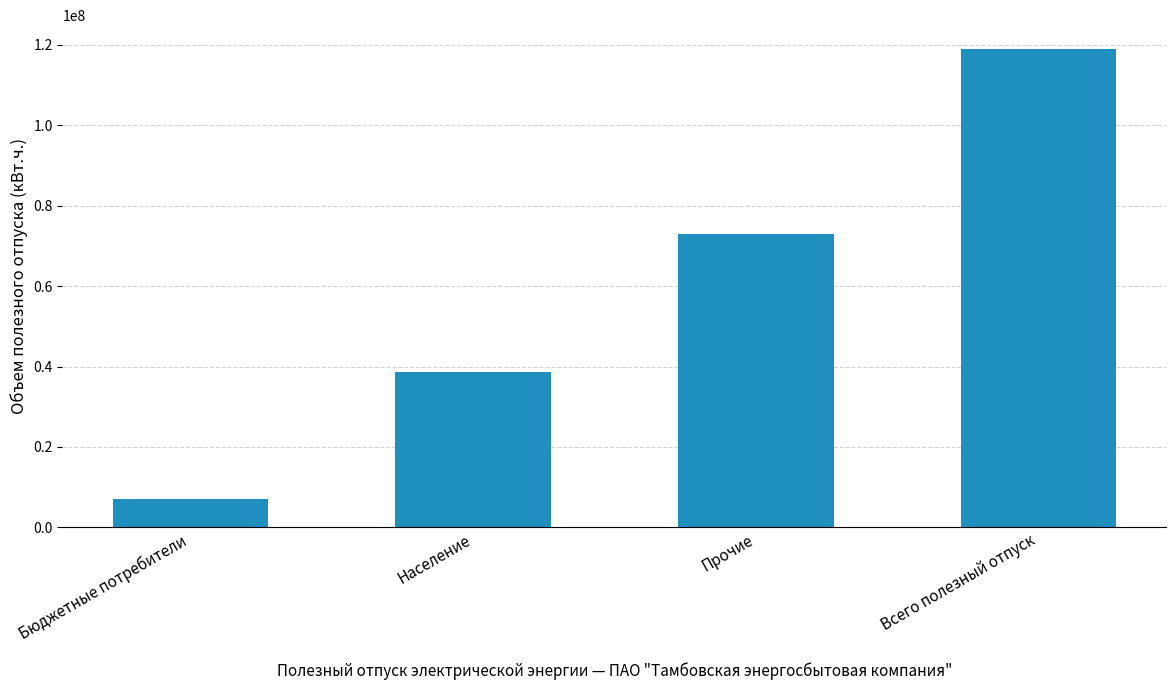

List the labels in order of value, largest first.

Всего полезный отпуск, Прочие, Население, Бюджетные потребители